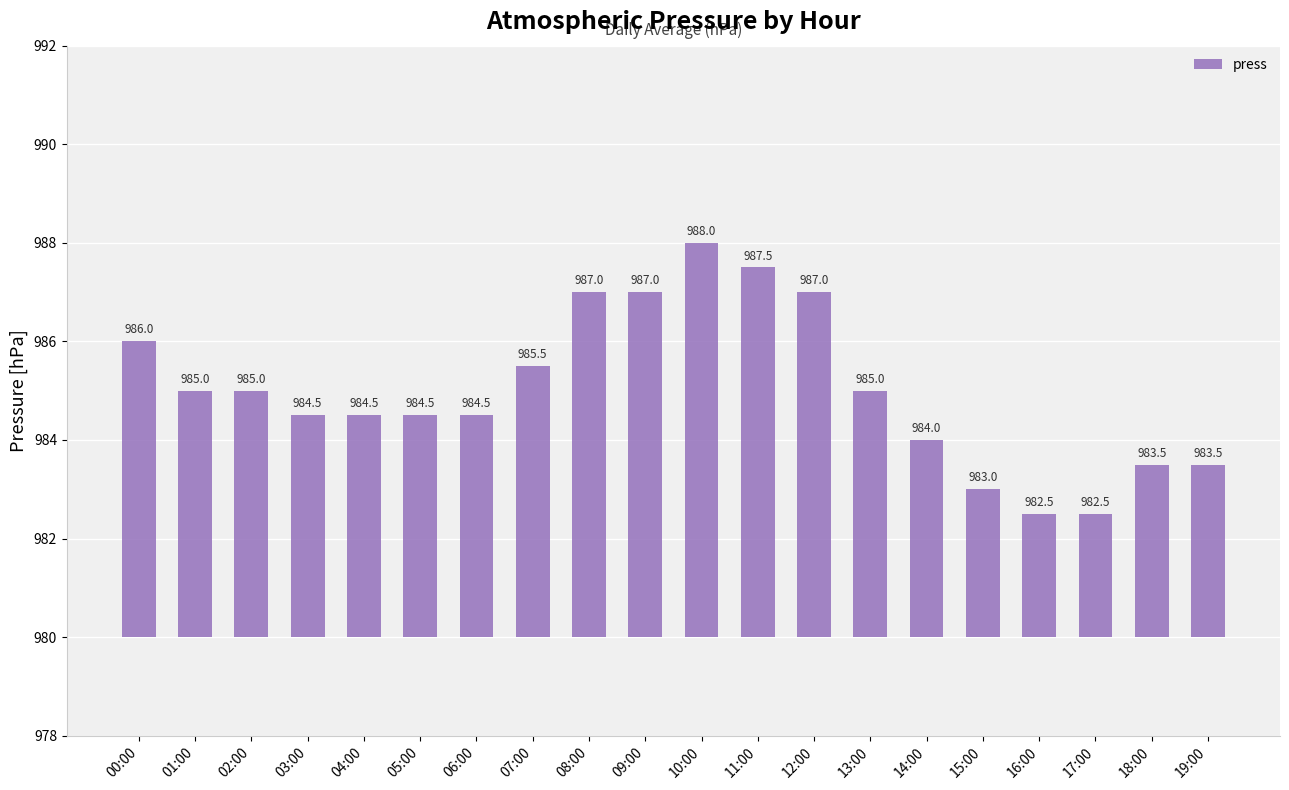

The chart shows a value of 6.7 at 03:00. True or false?

False